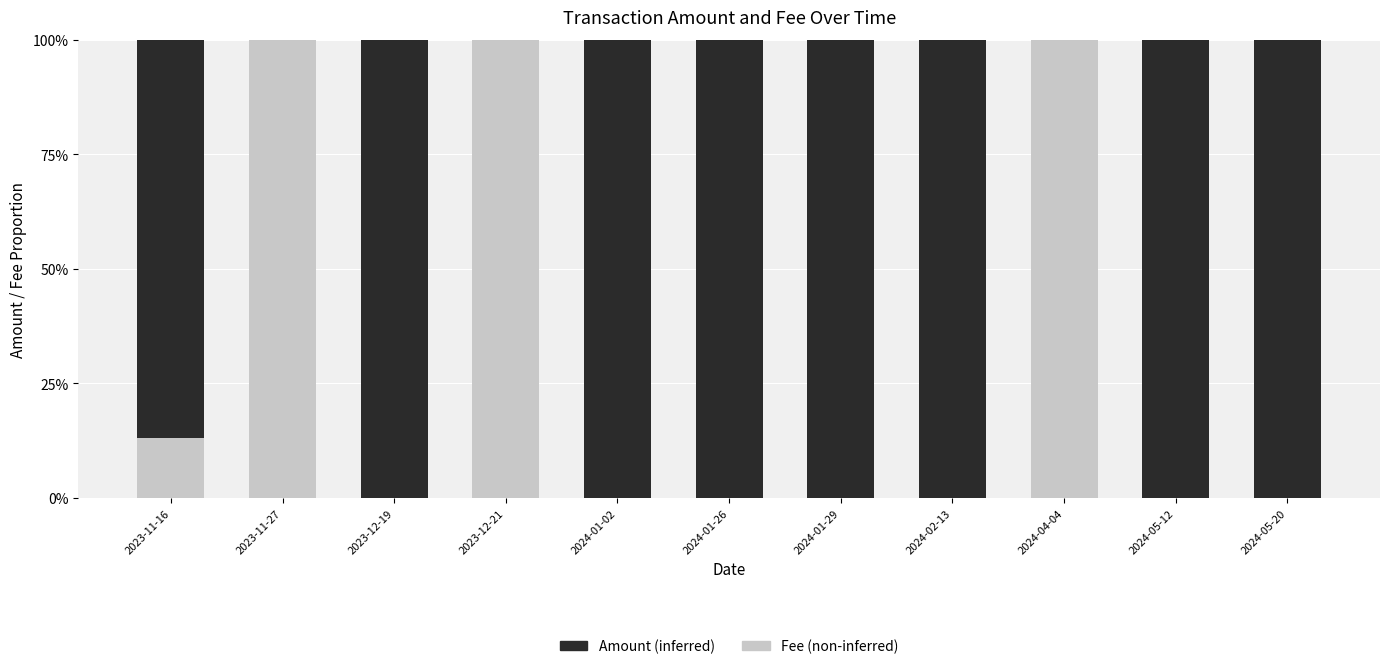

What is the total value across all series at 2024-04-04?

100.0